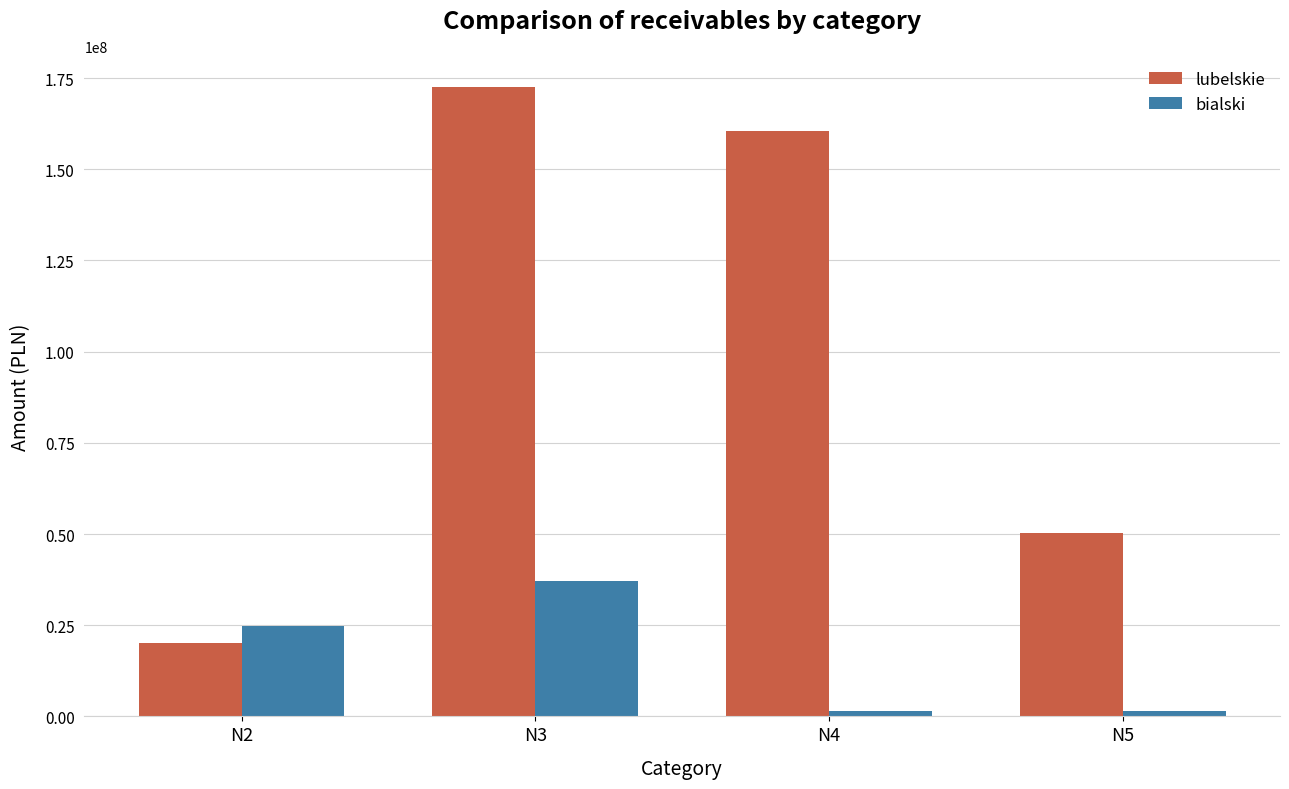

How many series are shown in this chart?

2